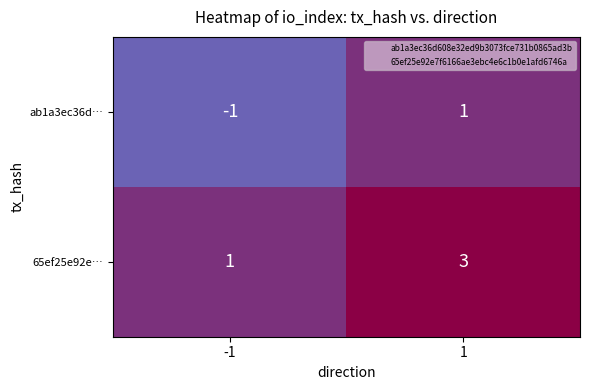

What is the maximum value for 65ef25e92e…?

3